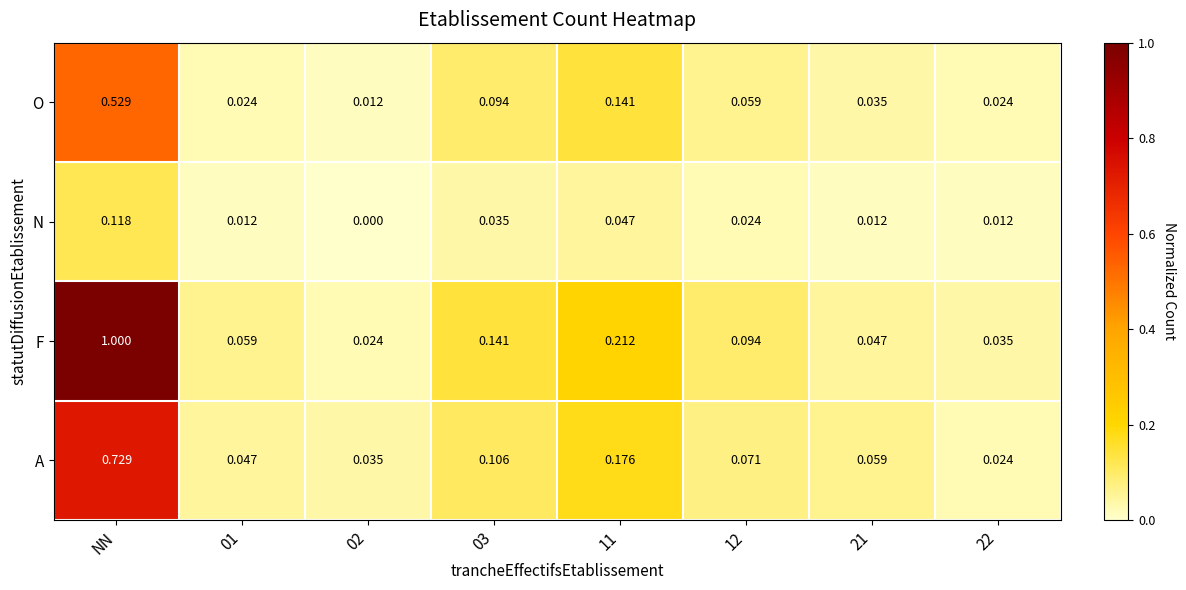

Which category has the highest value across all series?

NN